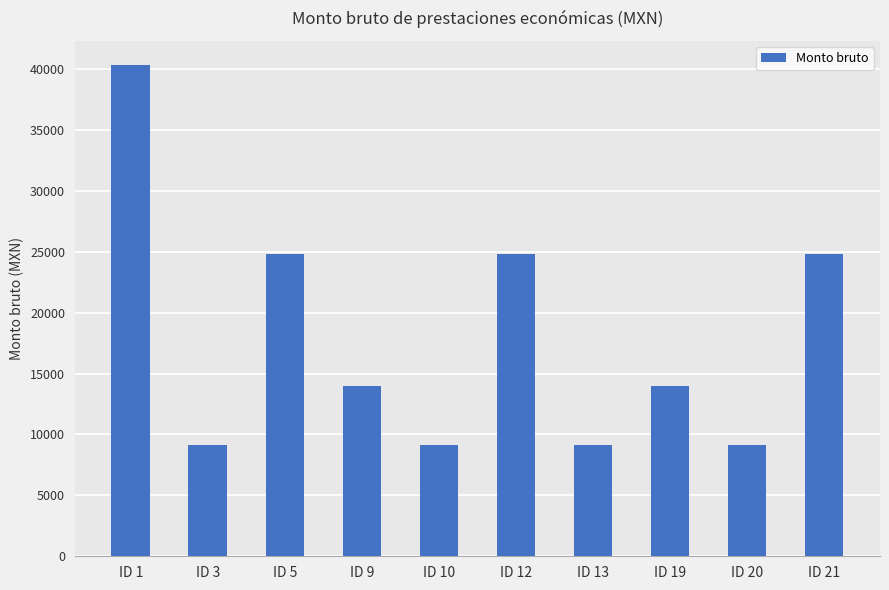

What is the maximum value shown in the chart?

40309.0